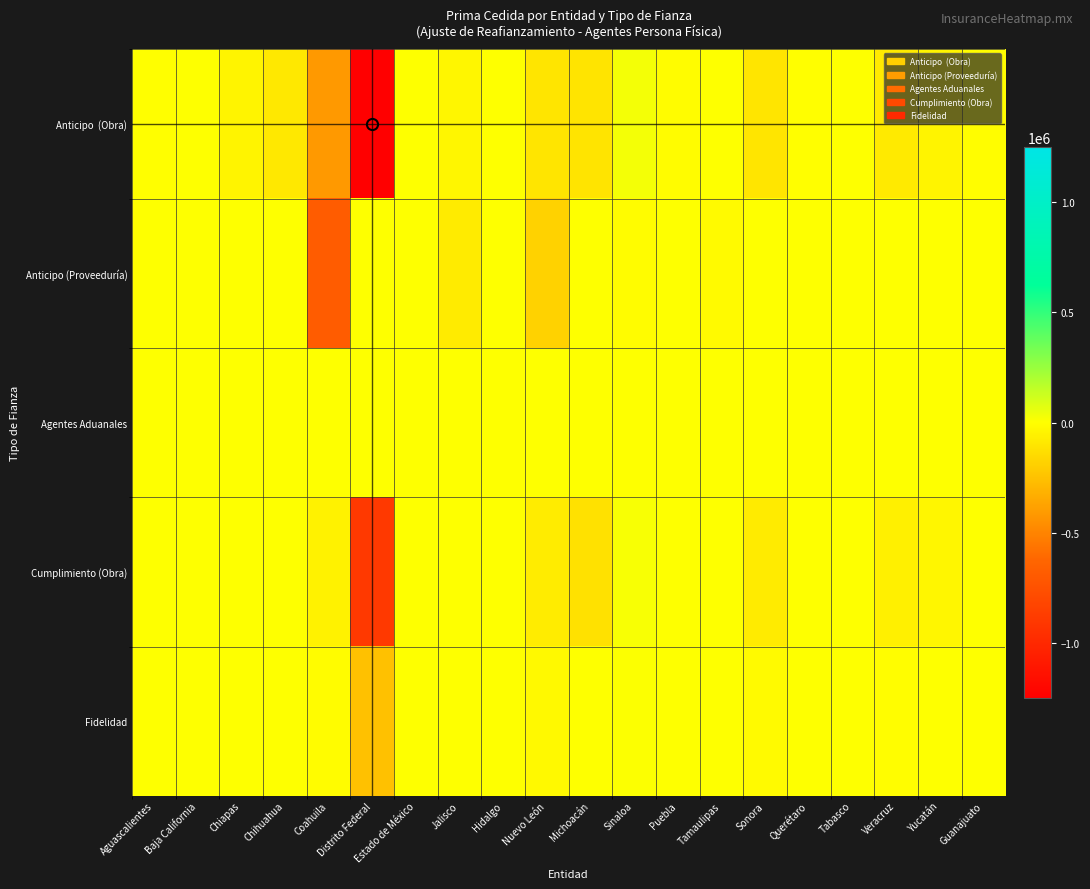

Which series changed the most between Michoacán and Veracruz?

Cumplimiento (Obra)